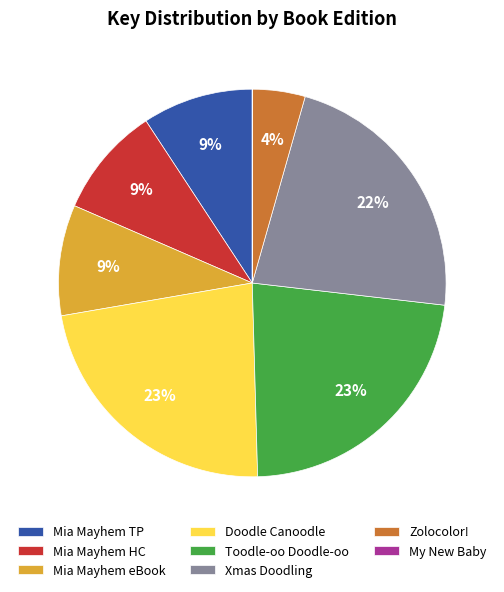

The Xmas Doodling slice represents 22% of the pie. True or false?

True